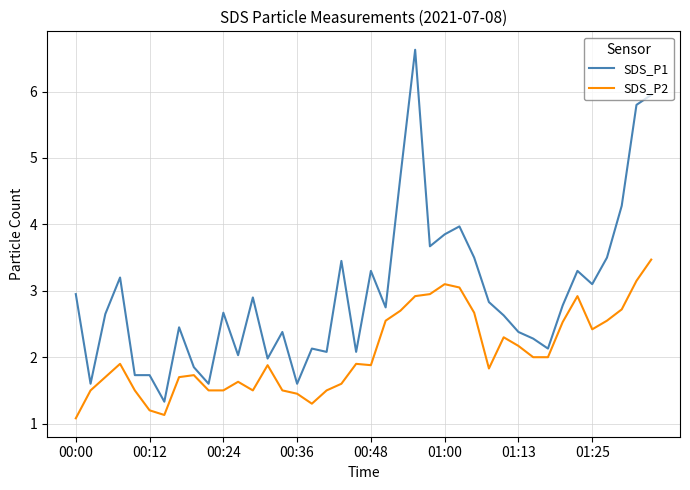

True or false: SDS_P1 and SDS_P2 cross at least once.

False